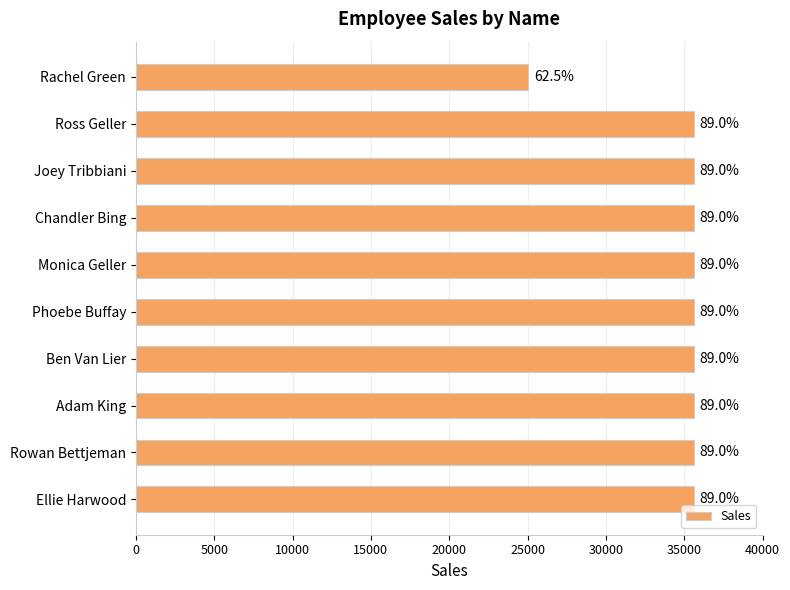

Does the chart contain any negative values?

No